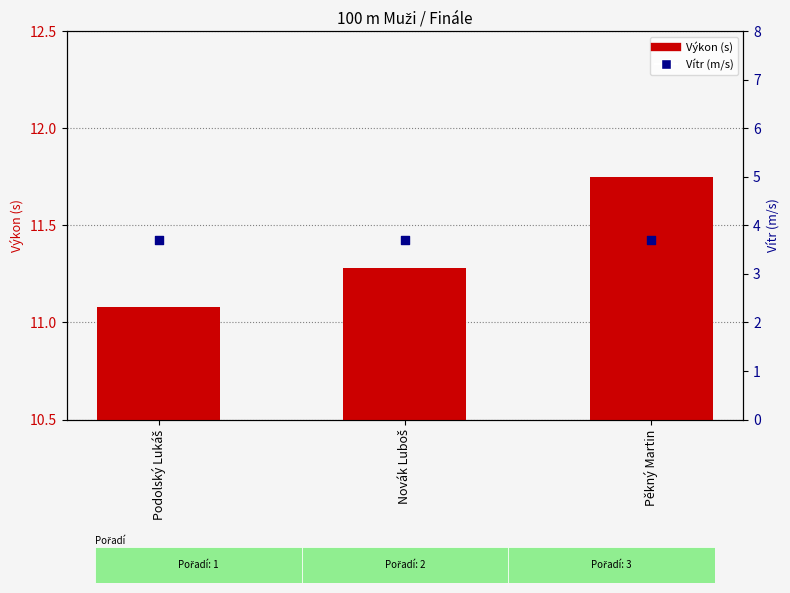

Is the value of Vítr (m/s) at Pěkný Martin greater than the value of Výkon (s) at Pěkný Martin?

No